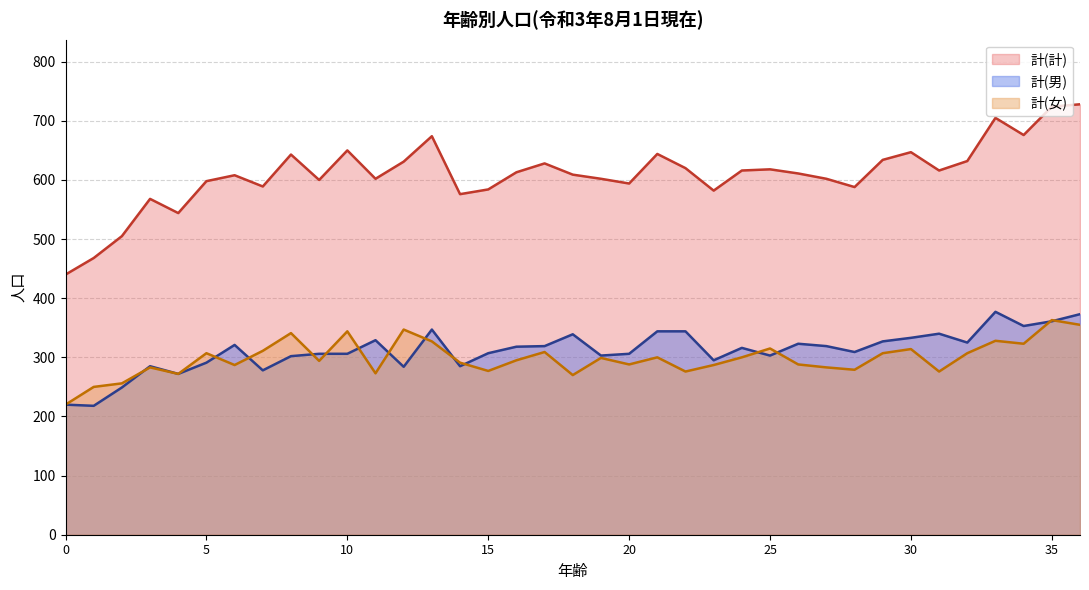

Reading left to right, what are all the values shown in this chart?

計(男): 220	218	249	285	272	291	321	278	302	306	306	329	284	347	285	307	318	319	339	303	306	344	344	295	316	303	323	319	309	327	333	340	325	377	353	361	373
計(女): 220	250	256	283	272	307	287	311	341	294	344	273	347	327	291	277	295	309	270	299	288	300	276	287	300	315	288	283	279	307	314	276	307	328	323	363	355
計(計): 440	468	505	568	544	598	608	589	643	600	650	602	631	674	576	584	613	628	609	602	594	644	620	582	616	618	611	602	588	634	647	616	632	705	676	724	728